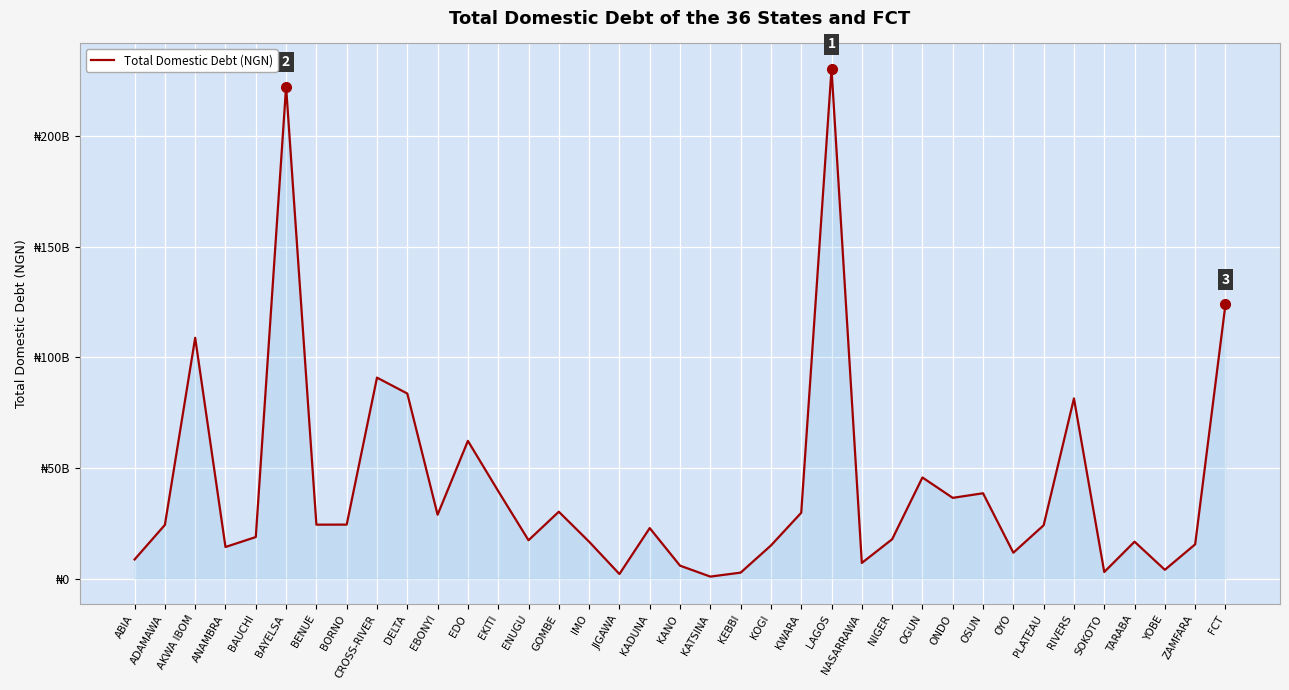

List the labels in order of value, largest first.

LAGOS, BAYELSA, FCT, AKWA IBOM, CROSS-RIVER, DELTA, RIVERS, EDO, OGUN, EKITI, OSUN, ONDO, GOMBE, KWARA, EBONYI, BORNO, BENUE, ADAMAWA, PLATEAU, KADUNA, BAUCHI, NIGER, ENUGU, TARABA, IMO, ZAMFARA, KOGI, ANAMBRA, OYO, ABIA, NASARRAWA, KANO, YOBE, SOKOTO, KEBBI, JIGAWA, KATSINA